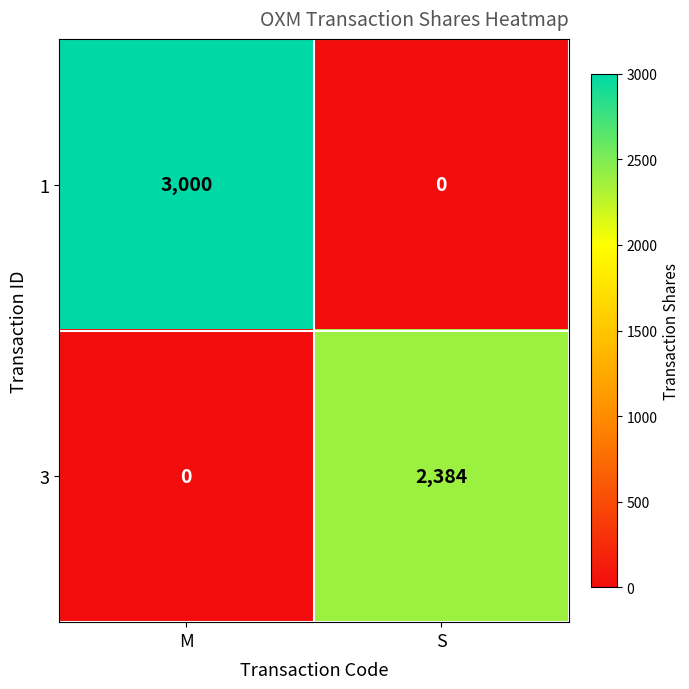

Is it true that 1 equals -2077 at S?

False